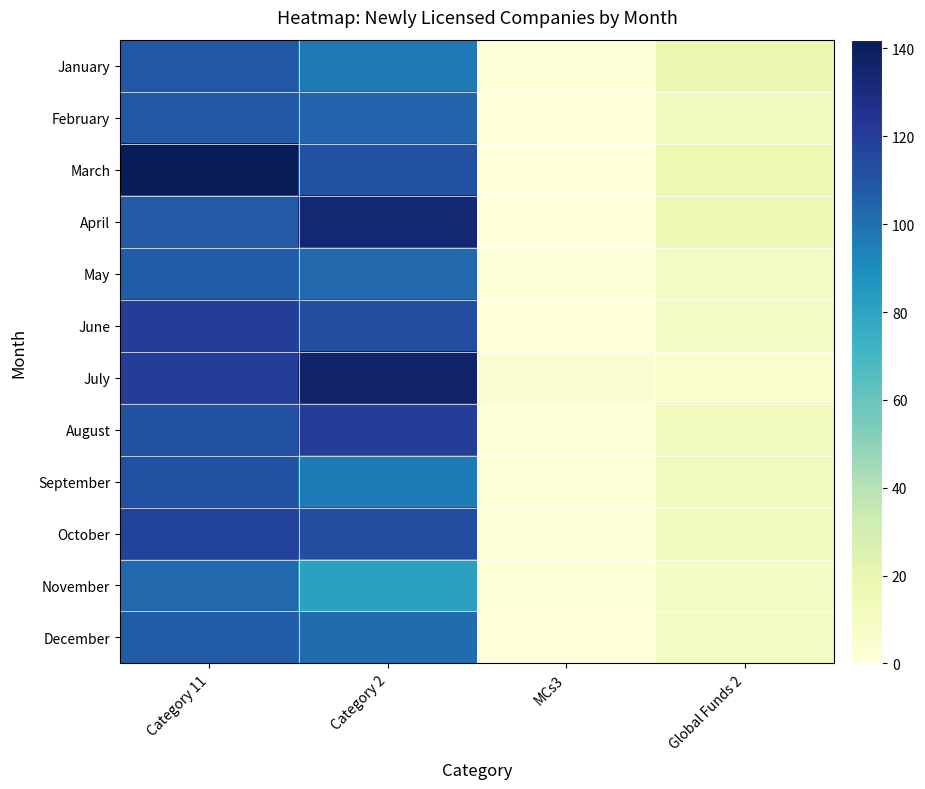

Between Global Funds 2 and Category 11, which is larger?

Category 11